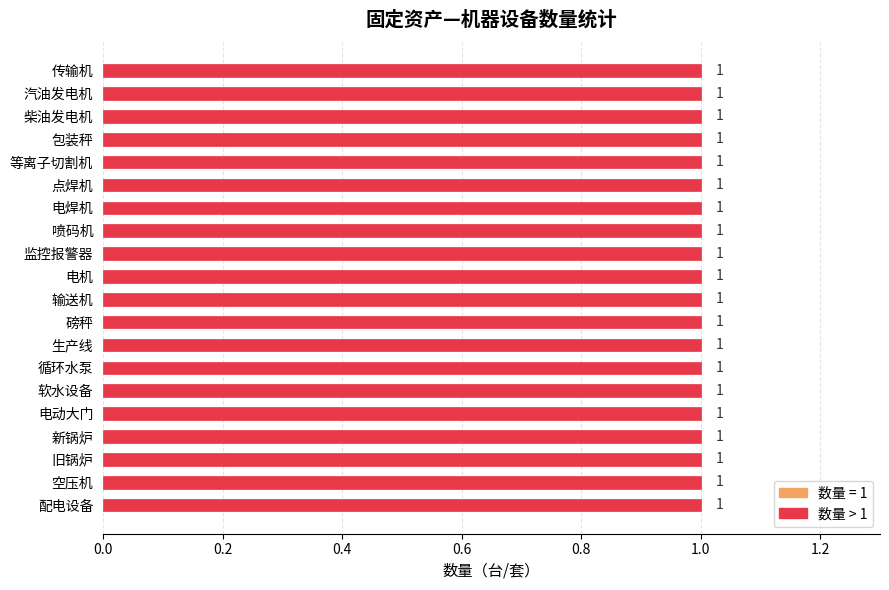

Does the chart contain any negative values?

No